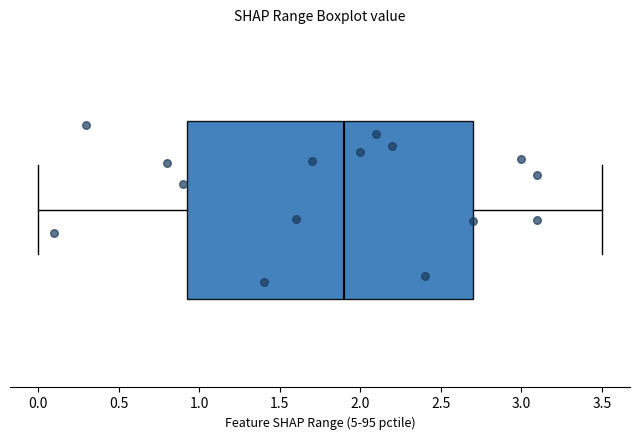

Read this box plot against the x-axis: the position of the median line, the range covered by the box, and the ends of both whiskers. The values are not printed on the chart, so give them approximately, as read against the axis.

median 1.90, box 0.95 to 2.70, whiskers 0.00 to 3.50